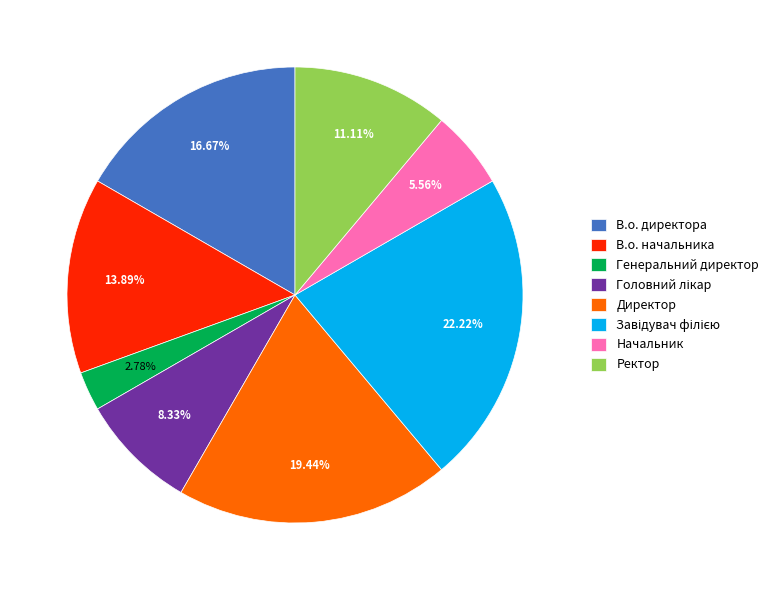

Is the sum of В.о. начальника and Начальник greater than half?

No